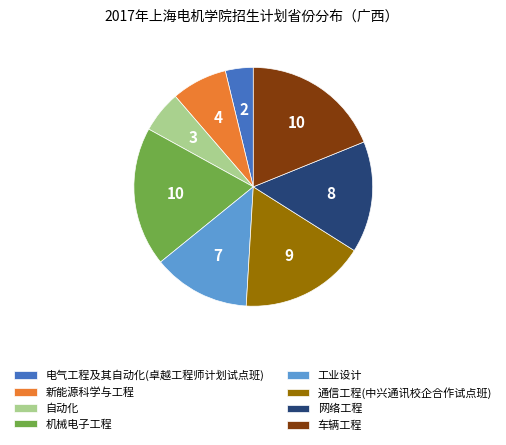

Which slice is the smallest?

电气工程及其自动化(卓越工程师计划试点班)